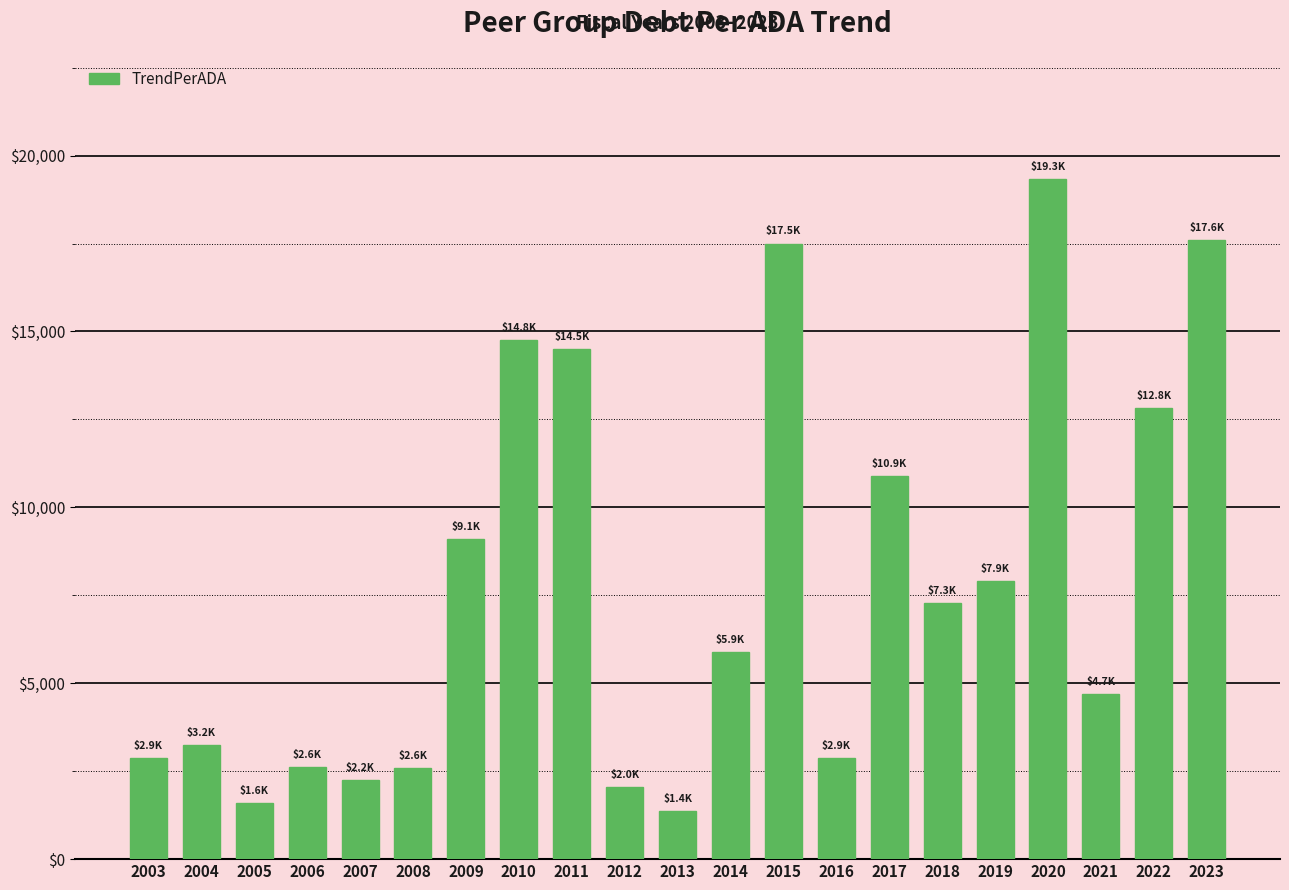

The value at 2003 is 2879.3. True or false?

True